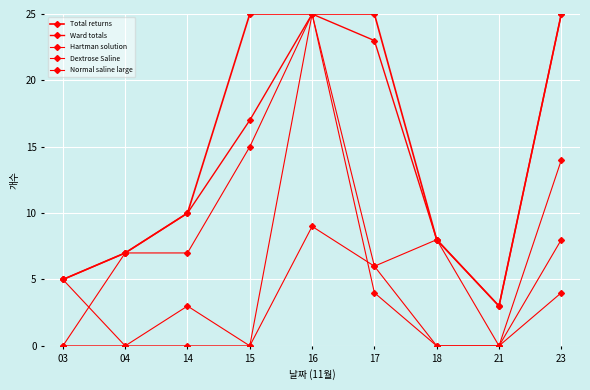

What is the greatest value displayed?

25